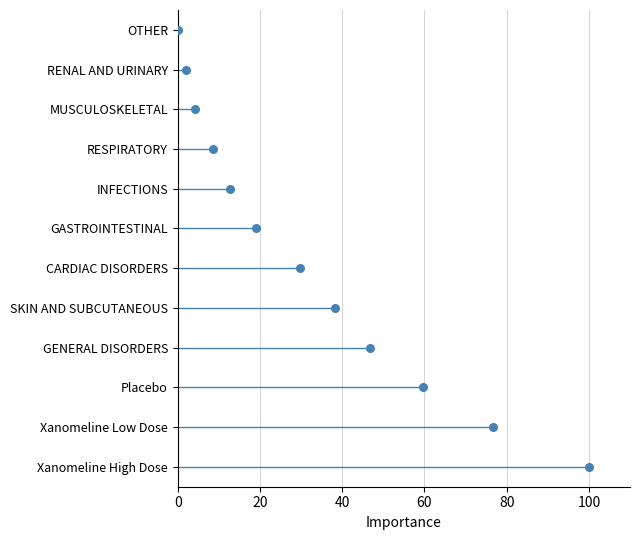

What is the change in value from 0 to 60?

+3